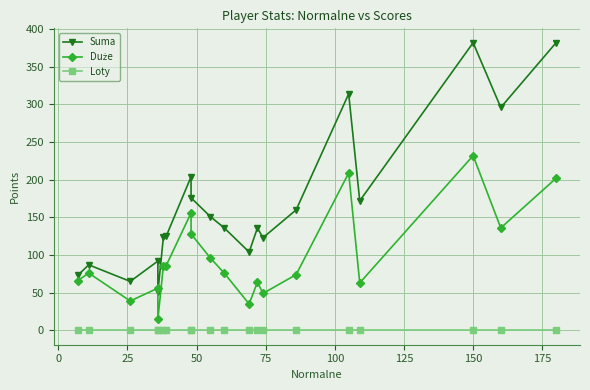

True or false: Suma and Duże cross at least once.

False